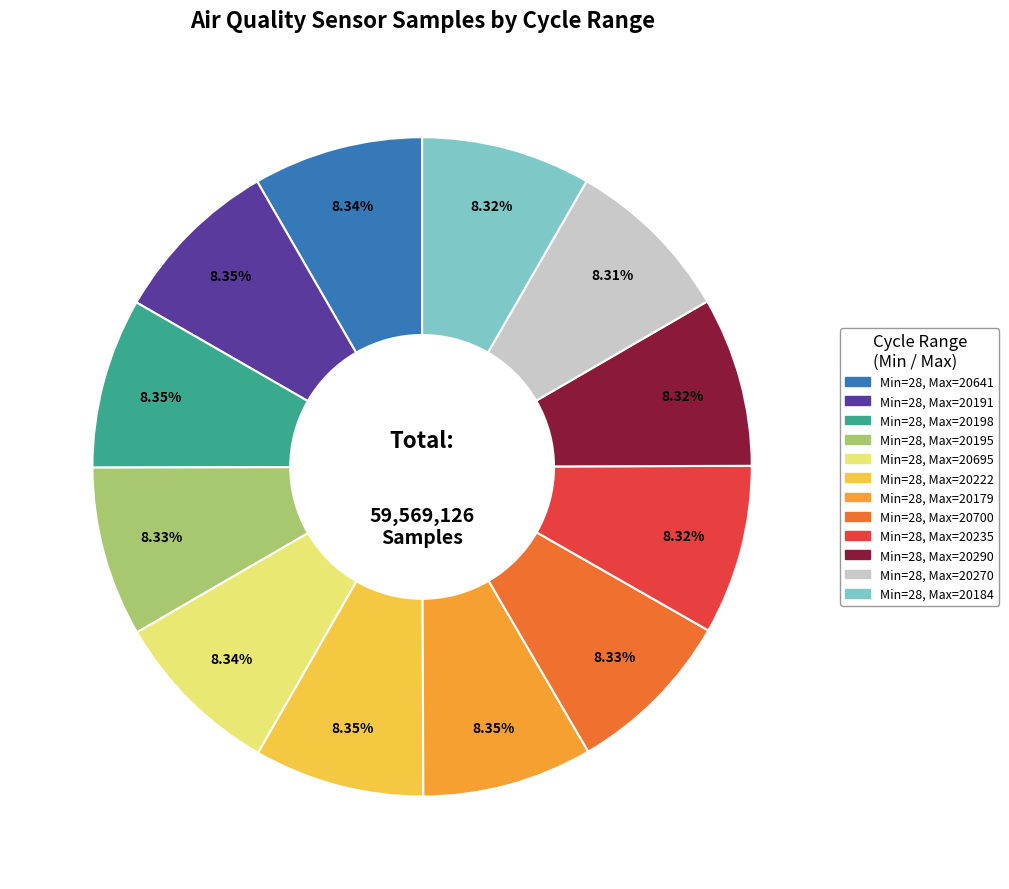

Does any single category account for the majority?

No